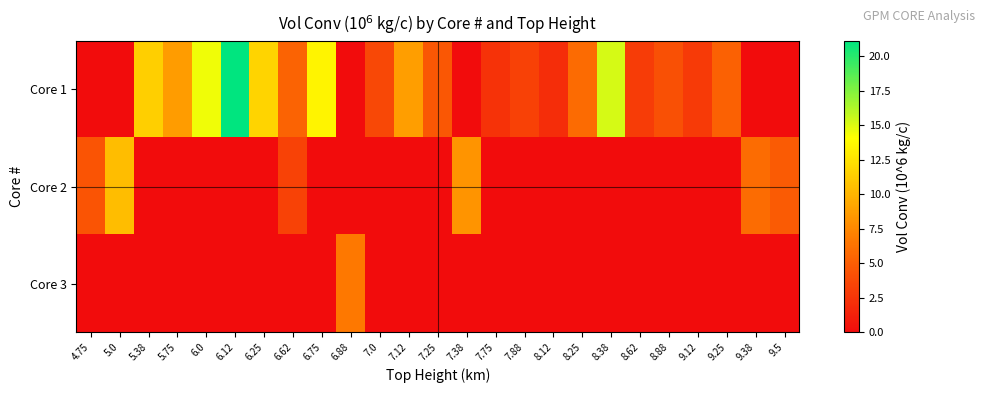

What is the difference between the highest and lowest values at 6.25?

11.7